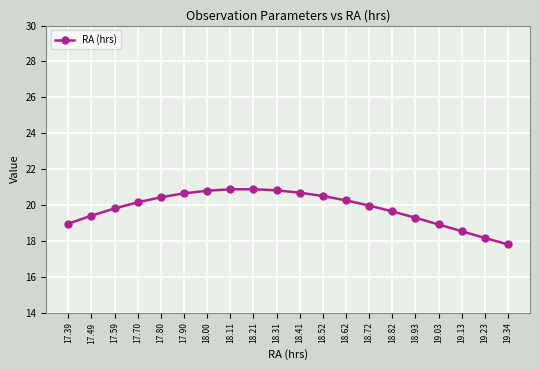

How many distinct data groups are displayed?

1